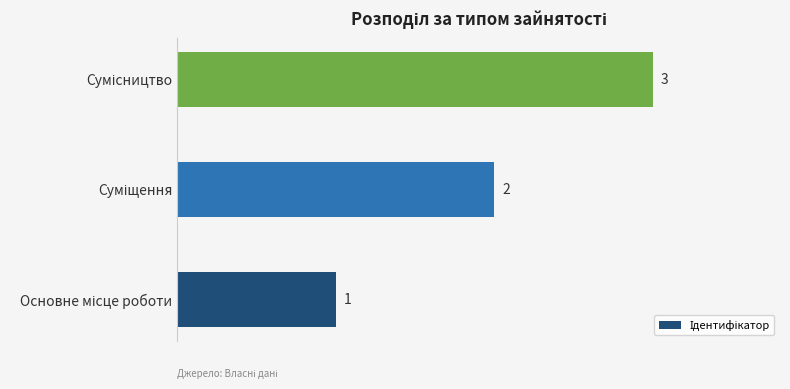

What is the difference between the maximum and minimum values?

2